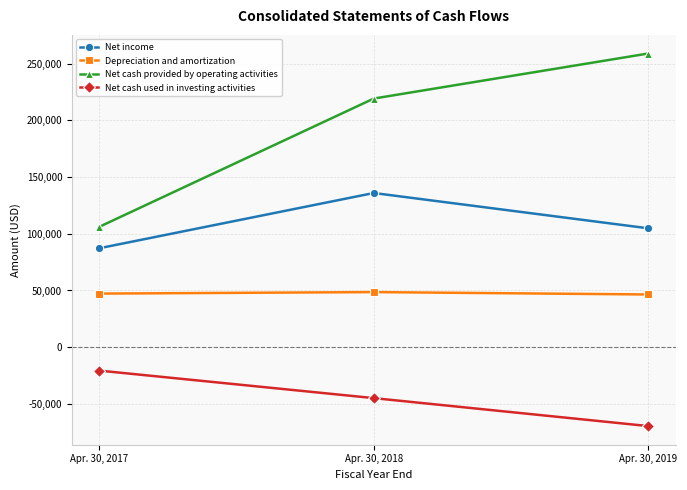

Which series has the largest range (max minus min)?

Net cash provided by operating activities